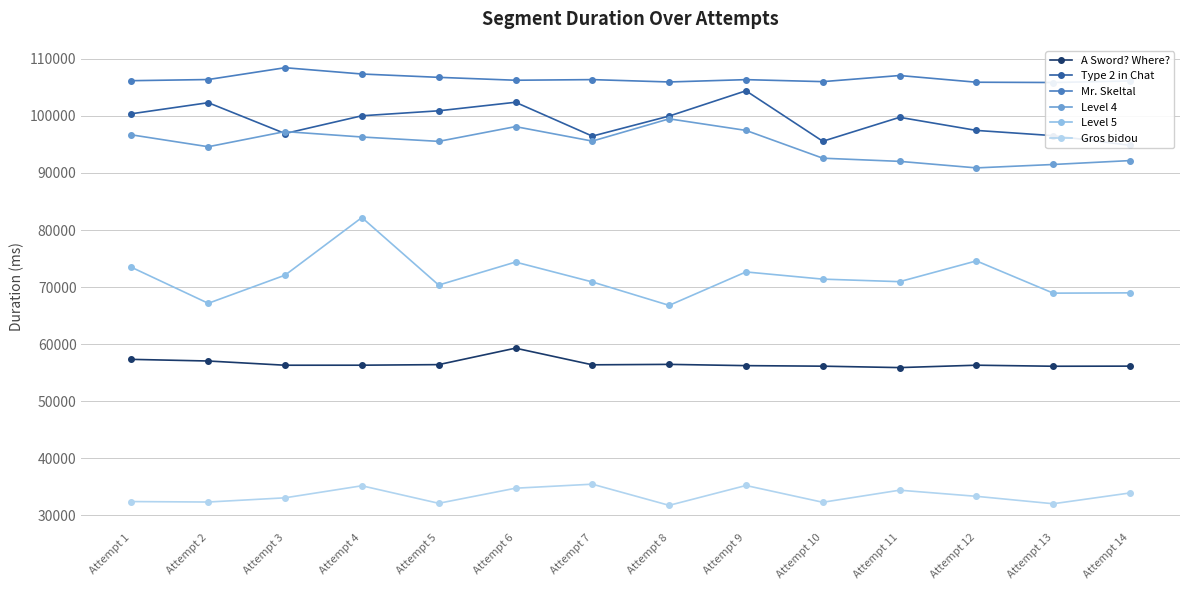

Which series changed the most between Attempt 9 and Attempt 14?

Type 2 in Chat